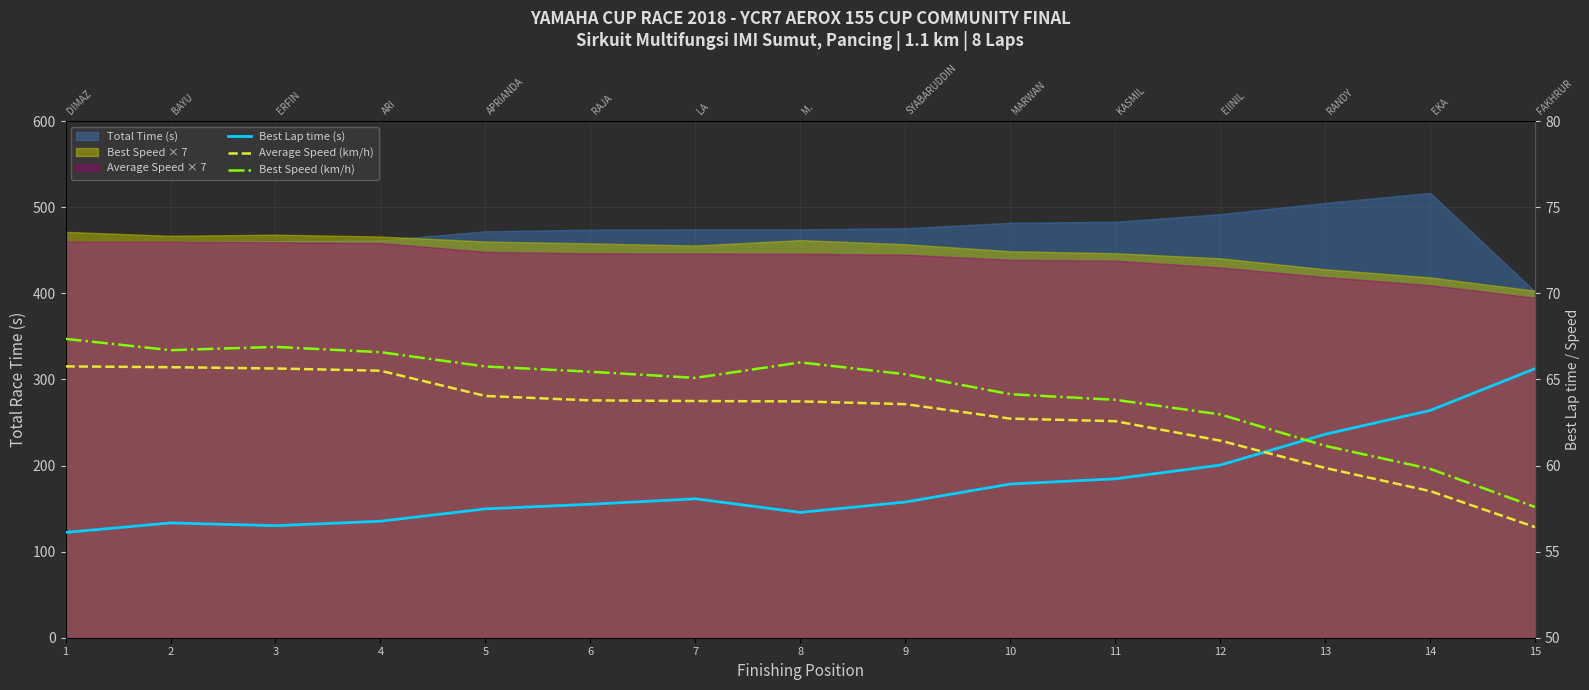

List the labels in order of Average Speed (km/h) value, smallest first.

15, 14, 13, 12, 11, 10, 9, 8, 7, 6, 5, 4, 3, 2, 1